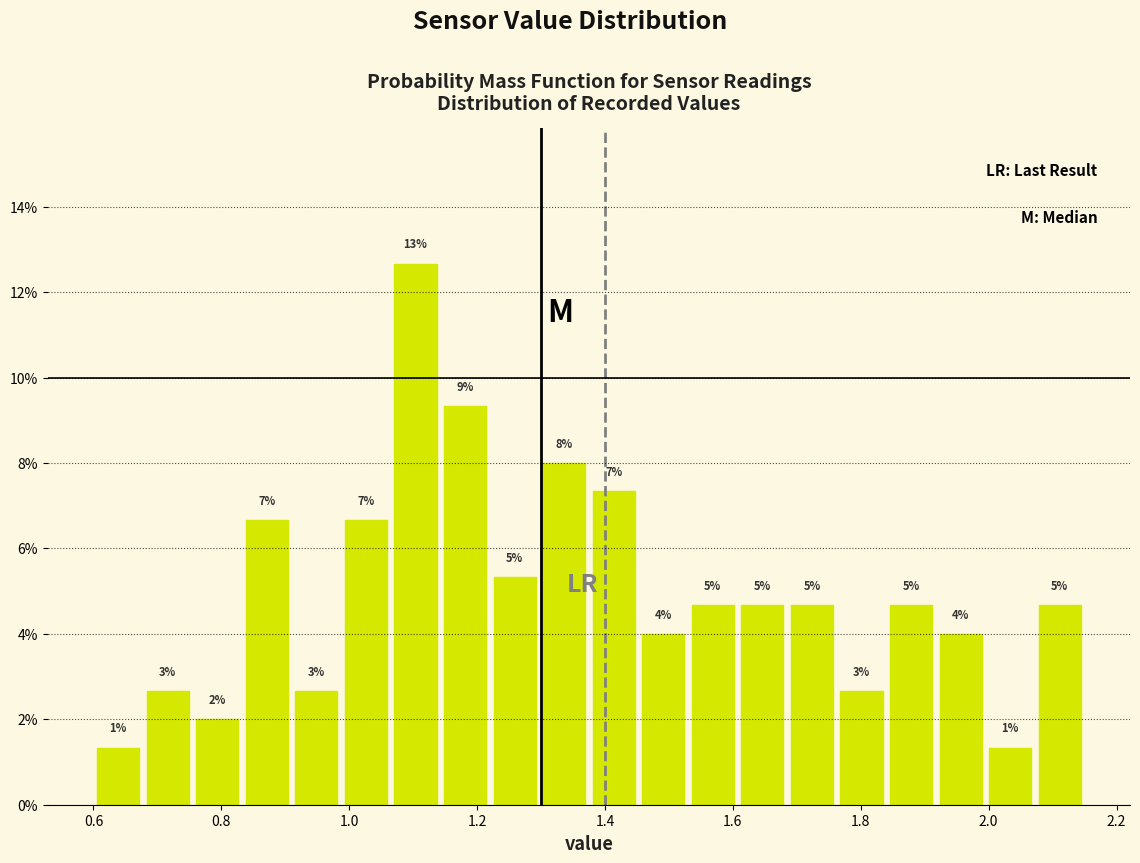

Read against the x-axis, roughly where is the centre of the tallest bar?

1.10